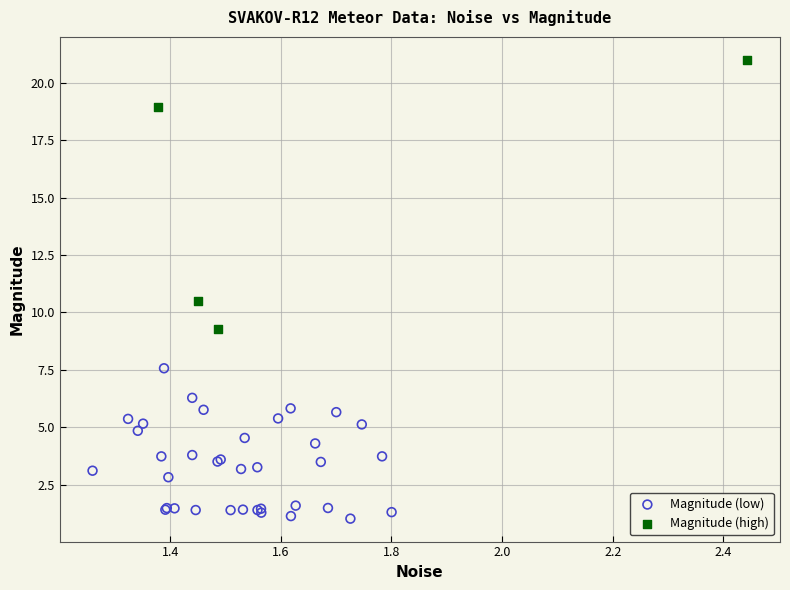

What are all the series names shown in the legend?

Magnitude (low), Magnitude (high)